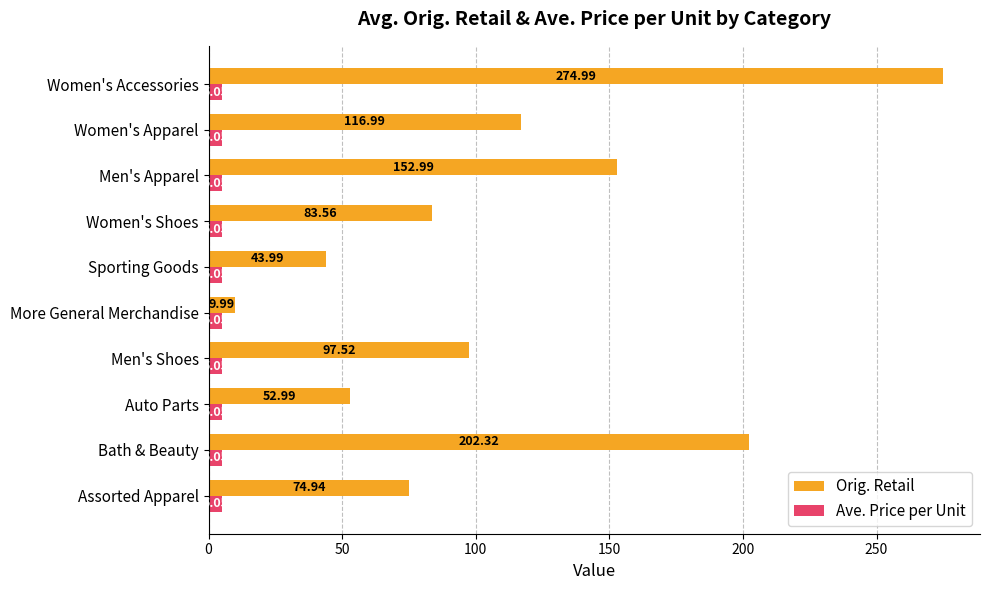

What is the difference between the maximum and minimum values in the Orig. Retail series?

265.0